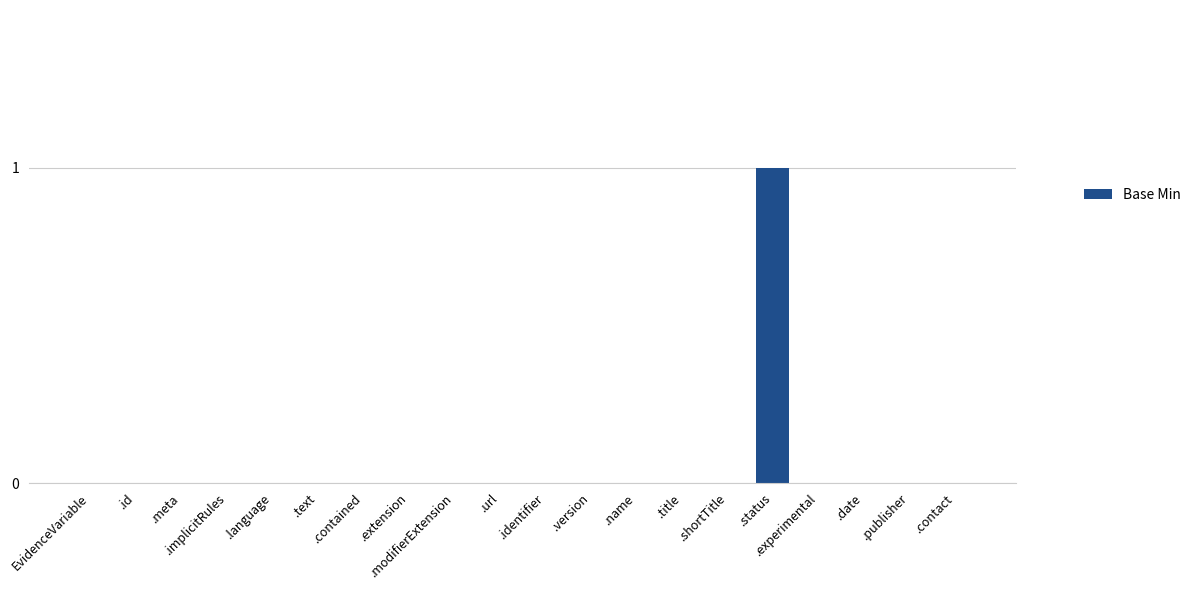

Count the values in the range 0 to 1.

20